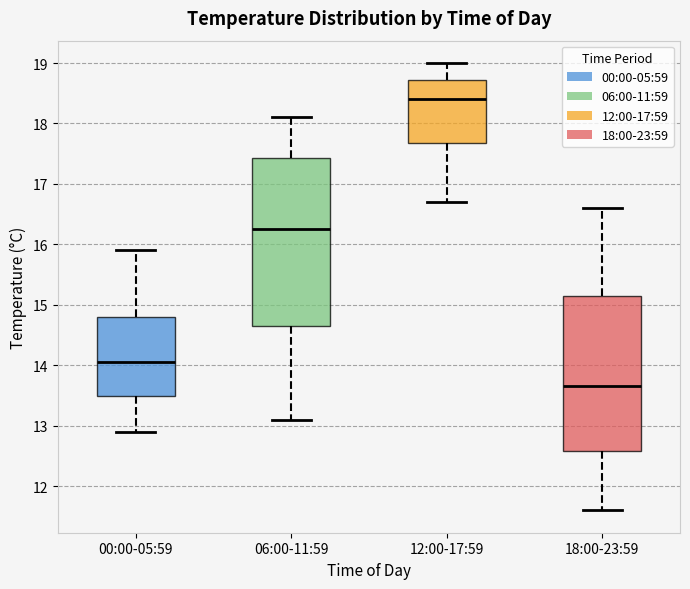

Where does the median line of the box for 06:00-11:59 sit on the y-axis? The values are not printed on the chart, so give them approximately, as read against the axis.

16.3